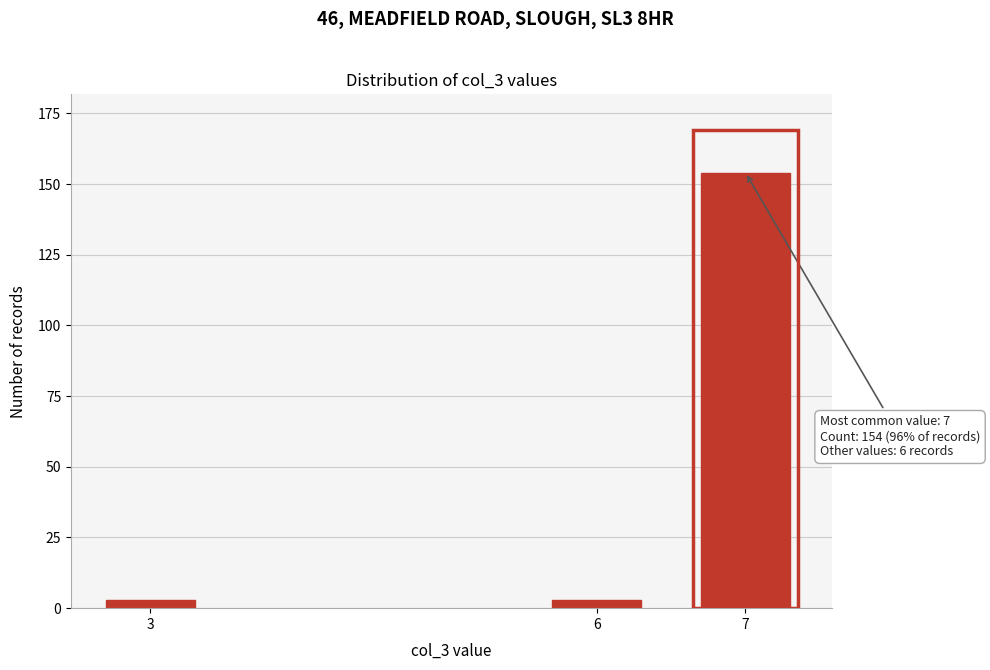

Reading left to right, list all the values displayed in this chart.

3=3	6=3	7=154